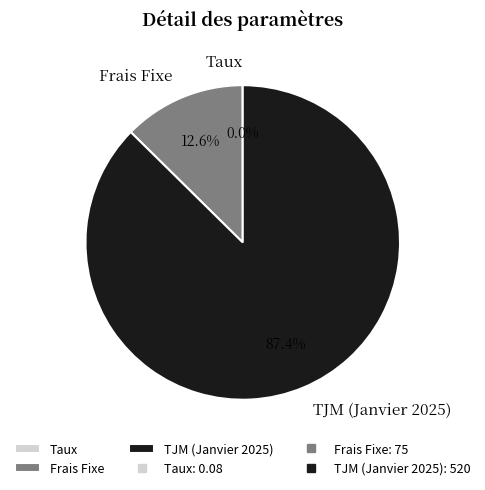

What is the majority slice?

TJM (Janvier 2025)